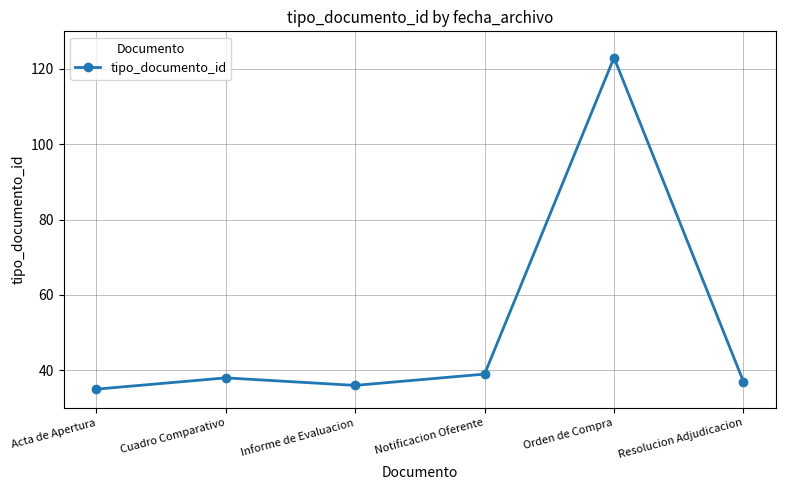

What is the change in value from Cuadro Comparativo to Orden de Compra?

+85